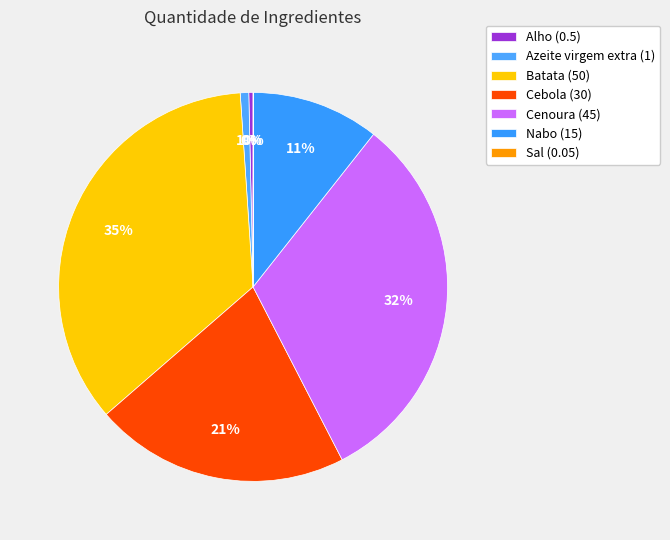

What percentage is NOT represented by Alho?

99.6%